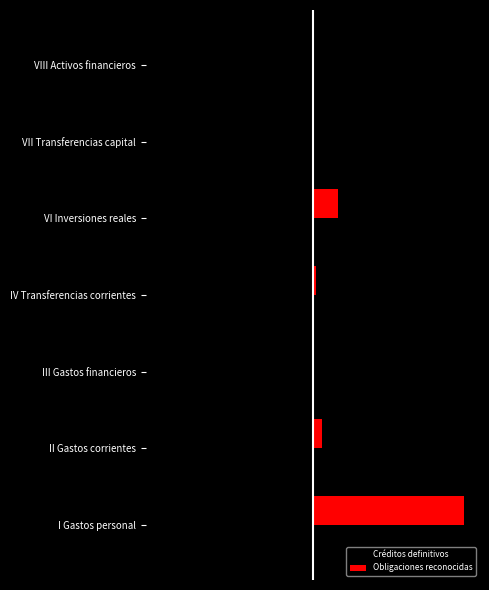

What are all the series names shown in the legend?

Créditos definitivos, Obligaciones reconocidas